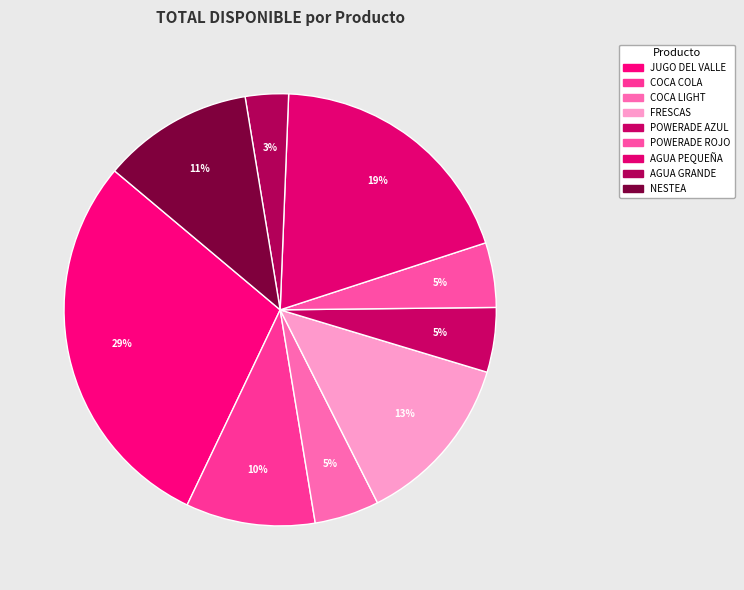

How many segments does this pie chart have?

9